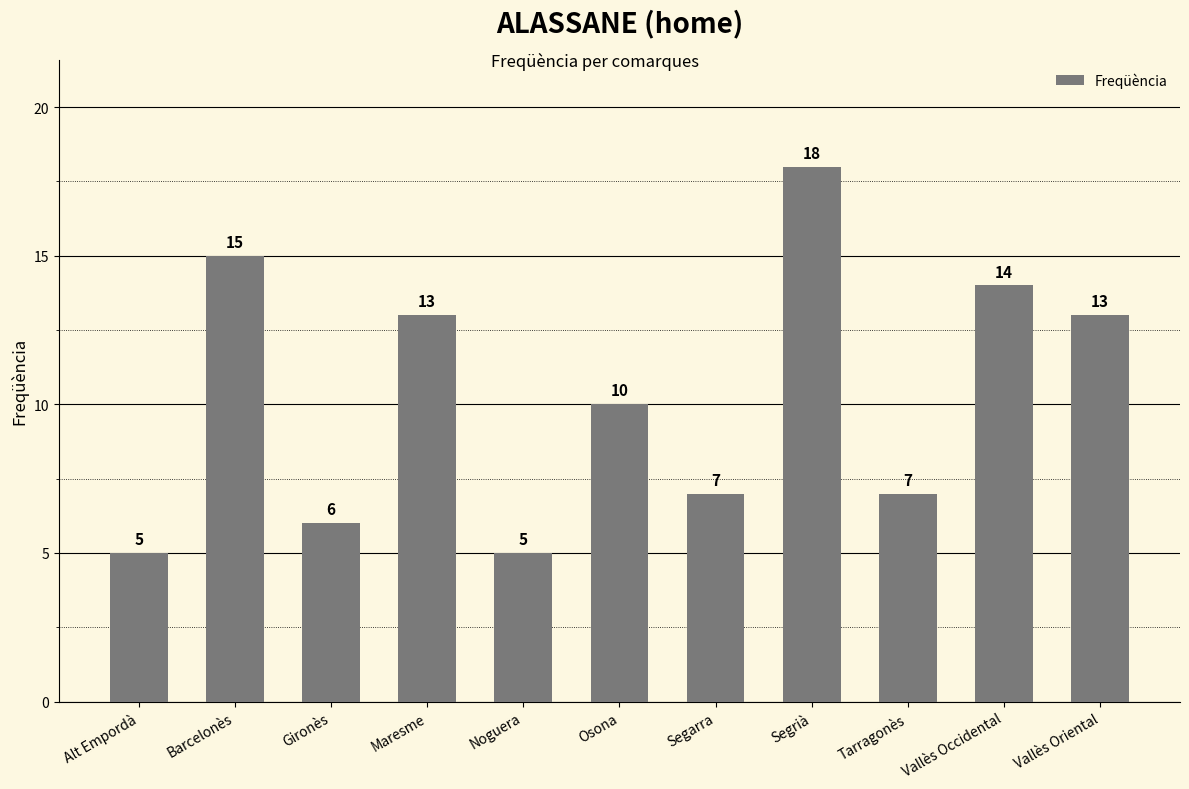

What is the label of the 11th bar from the right?

Alt Empordà